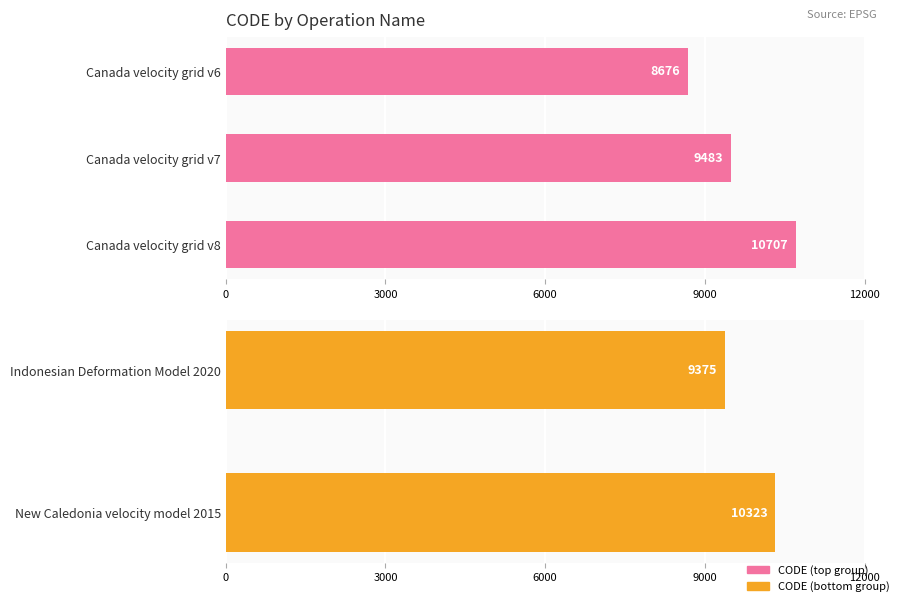

What is the ratio of the value at New Caledonia velocity model 2015 to the value at Canada velocity grid v7?

1.1